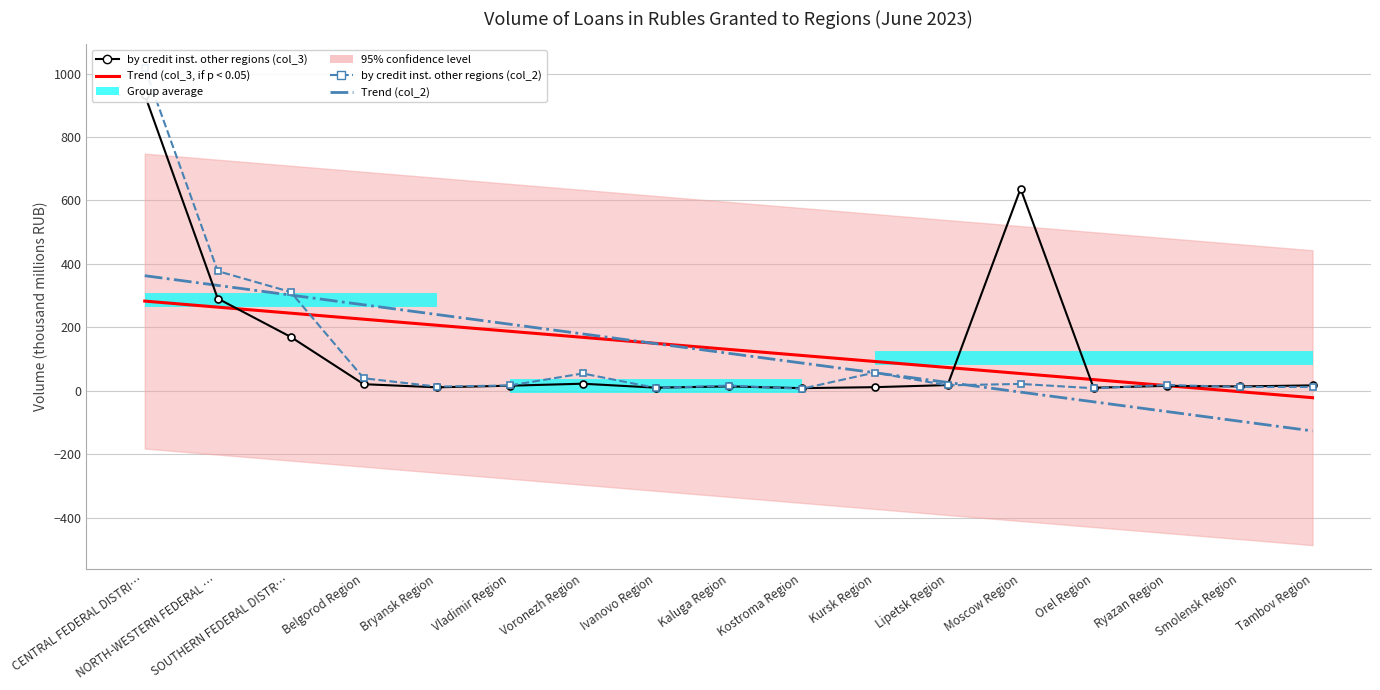

What is the difference between the by credit institutions of other regions (col_2) values at Ryazan Region and Moscow Region?

3.3